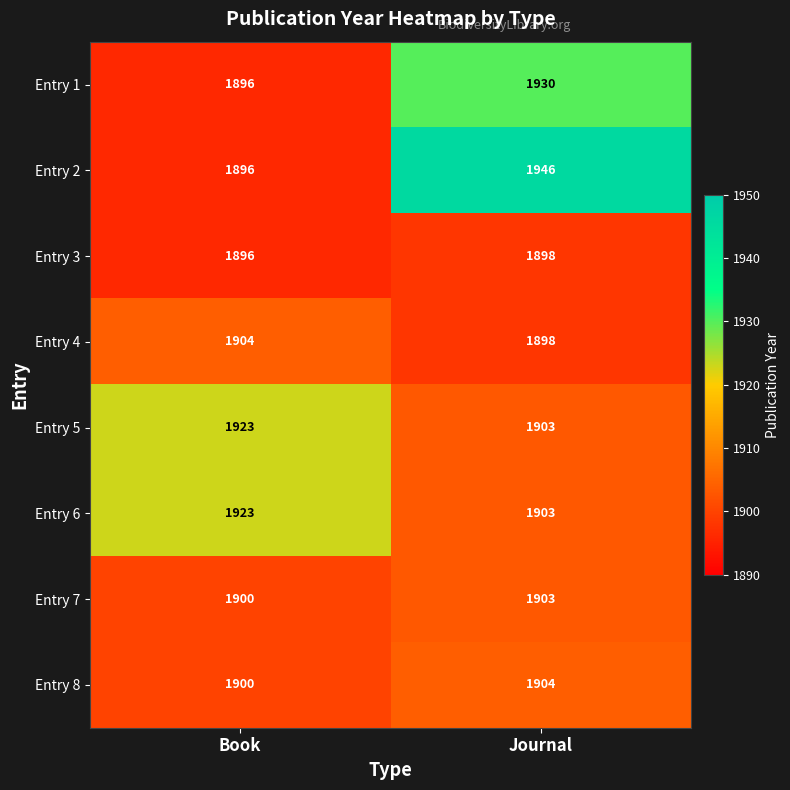

What is the highest value of the Entry 1 series?

1930